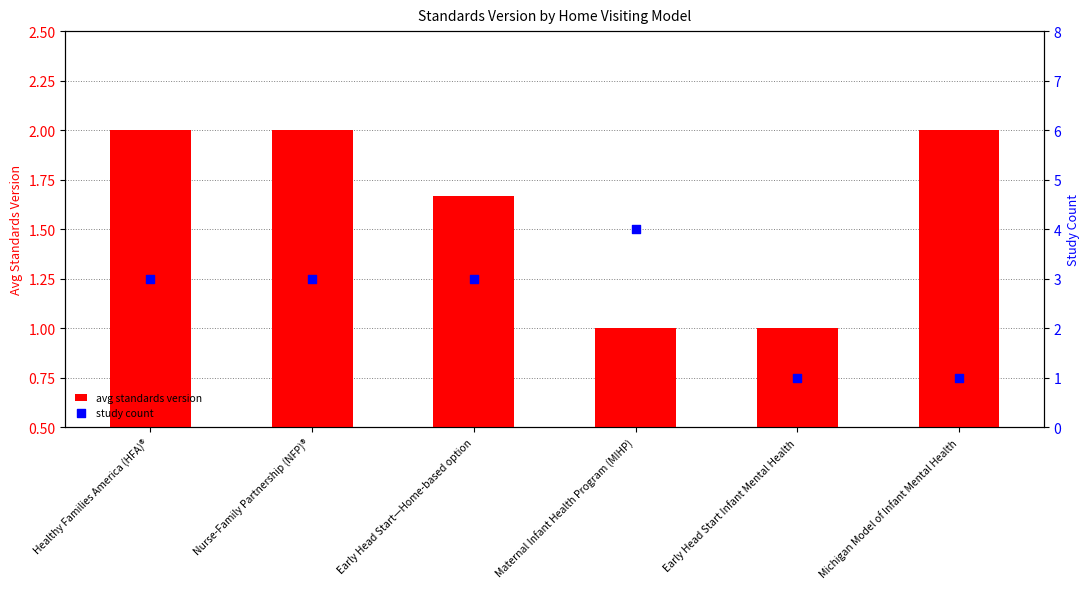

What is the total value across all series at Healthy Families America (HFA)®?

5.0